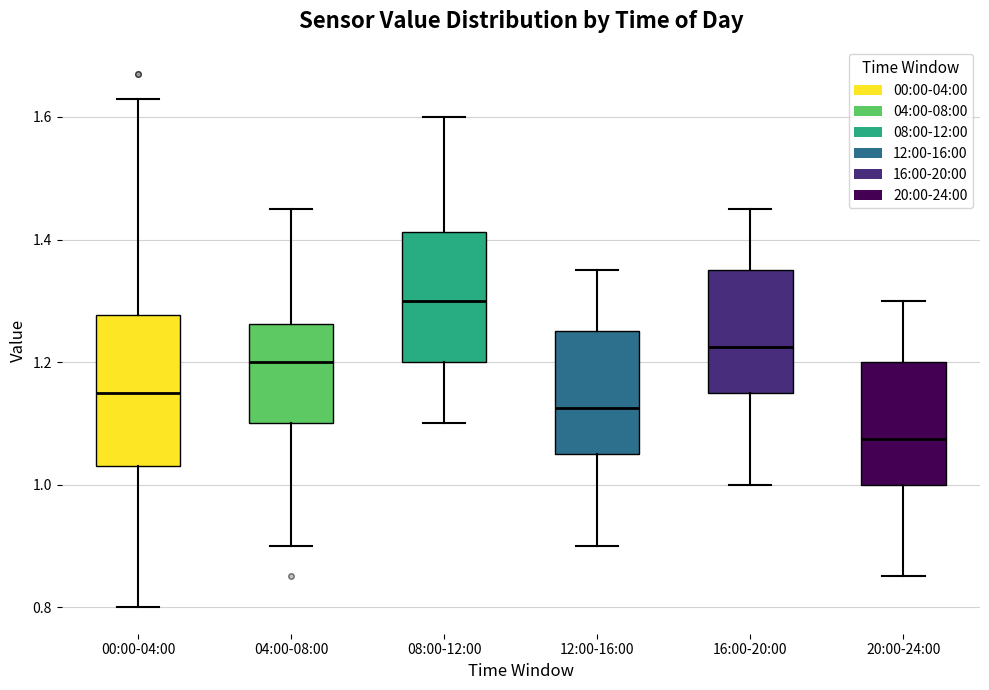

Which box has the lowest median line?

20:00-24:00